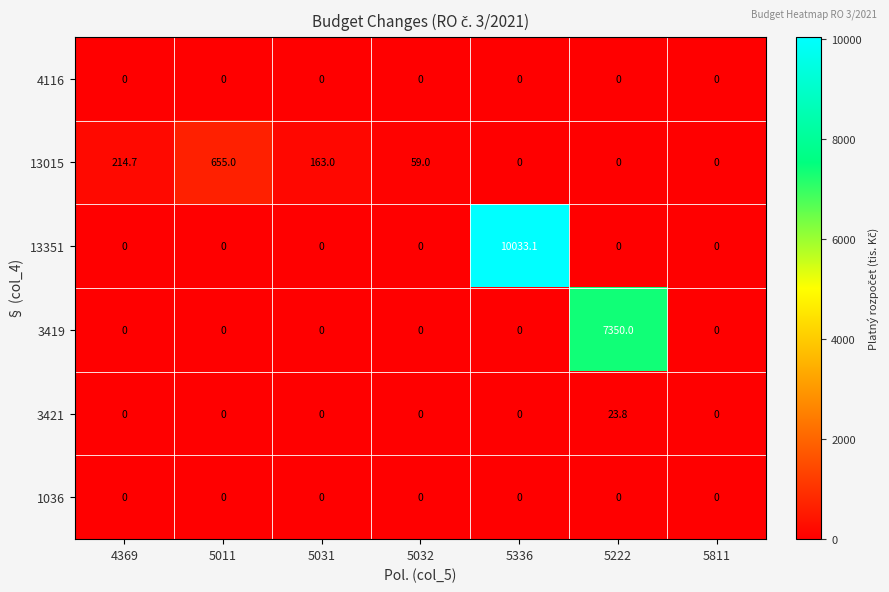

At how many categories does at least one series exceed 9549?

1